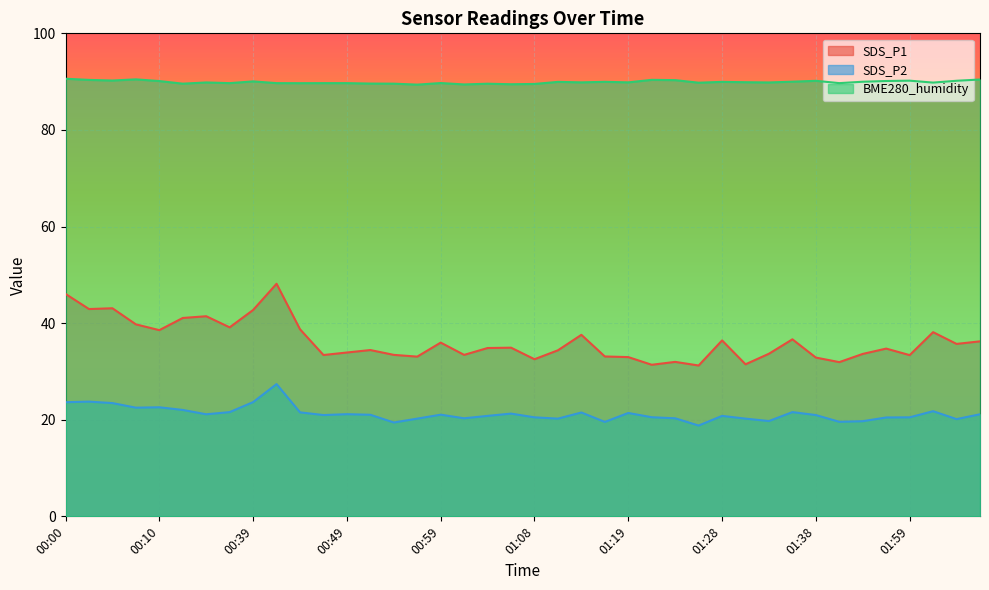

List the labels in order of BME280_humidity value, smallest first.

00:56, 01:01, 01:06, 01:08, 01:04, 00:12, 00:54, 00:51, 00:44, 00:36, 00:42, 00:47, 00:49, 01:41, 00:59, 01:26, 02:01, 00:15, 01:34, 01:13, 01:19, 01:31, 01:11, 01:28, 01:16, 01:54, 01:36, 00:39, 00:10, 01:56, 01:38, 02:04, 01:59, 00:05, 01:23, 00:02, 01:21, 02:06, 00:07, 00:00